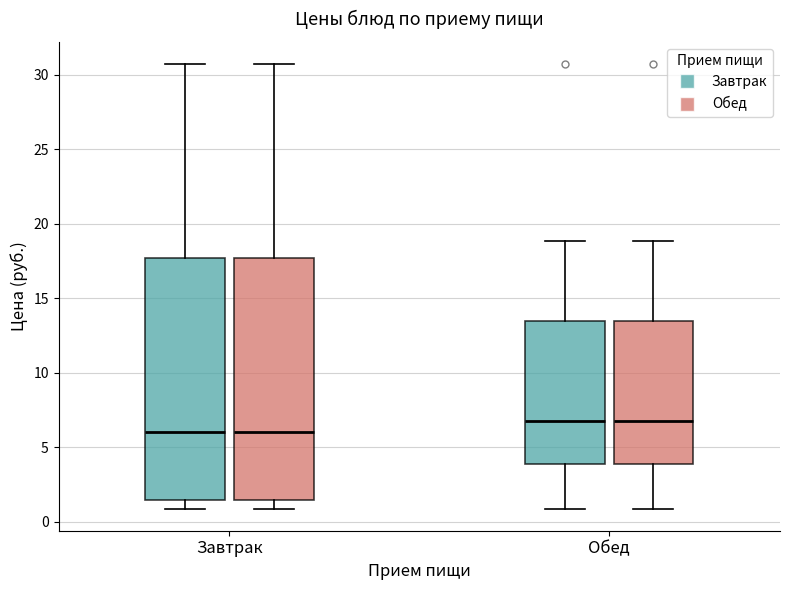

Where is the lower edge of the box for Обед (Завтрак) on the y-axis? The values are not printed on the chart, so give them approximately, as read against the axis.

4.0